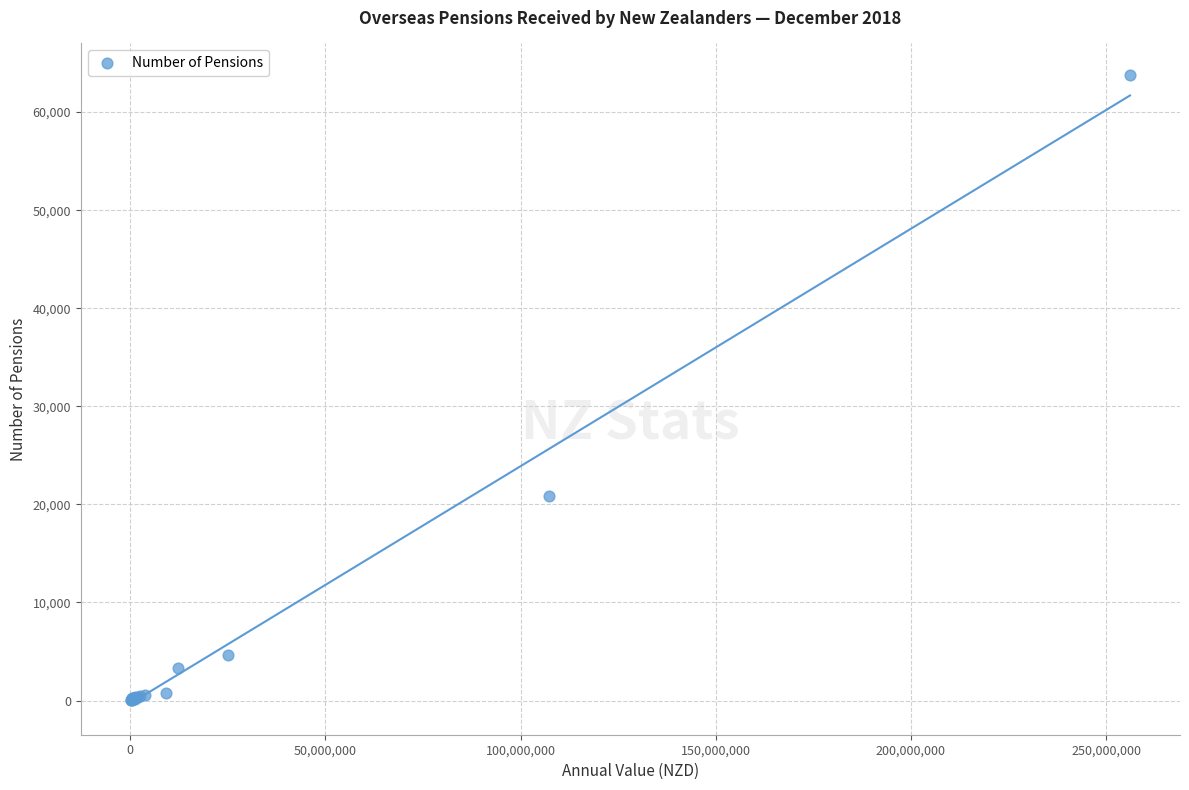

What Y value in the scatter plot is closest to 31918?

20870